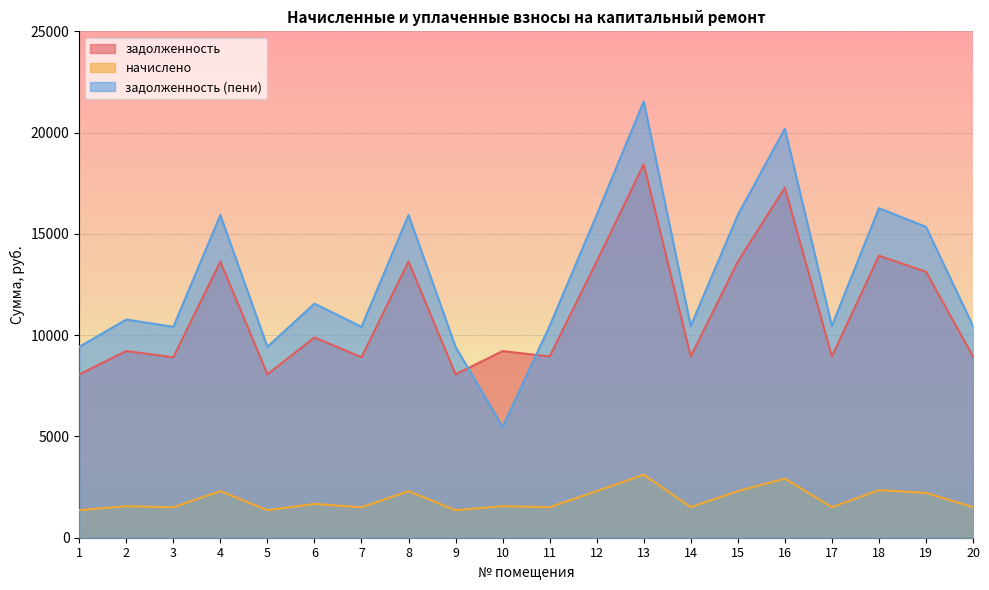

Where is the first local minimum for начислено?

3